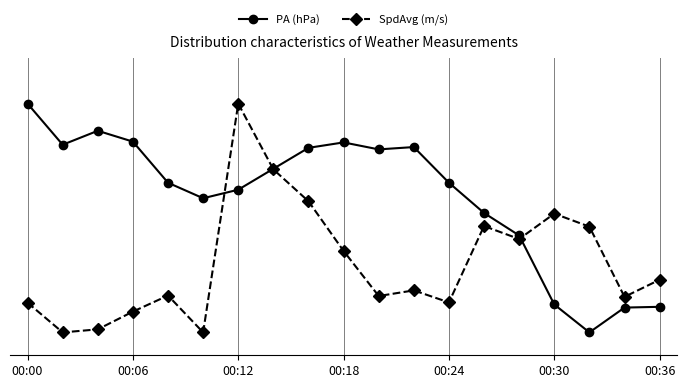

Which series has the largest range (max minus min)?

PA (hPa)